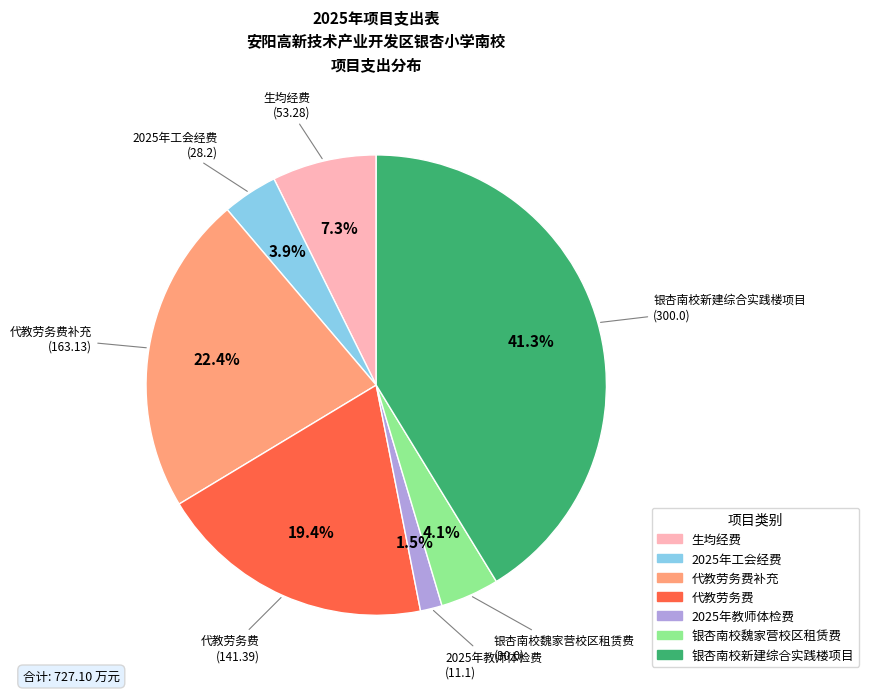

Is there a majority slice in this chart?

No